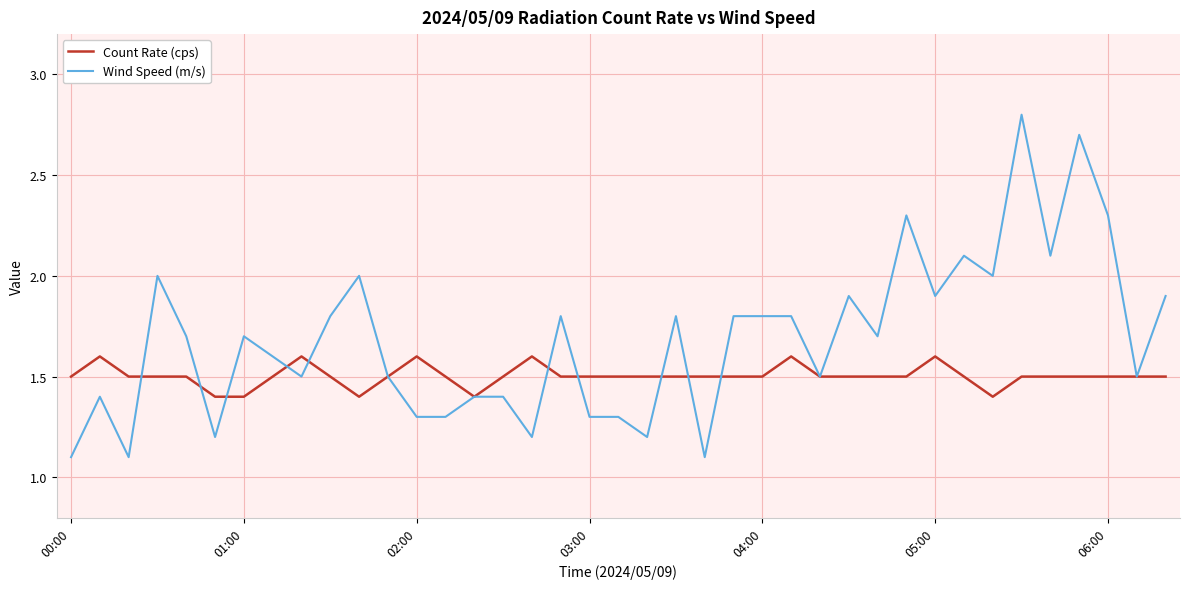

What is the maximum value shown in the chart?

2.8